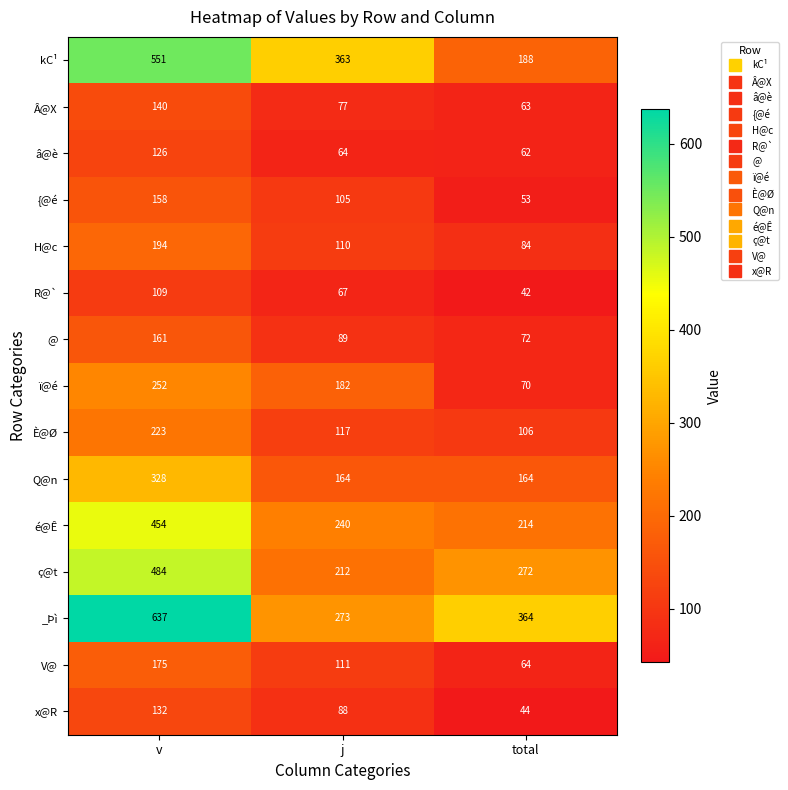

What is the minimum value shown in the chart?

42